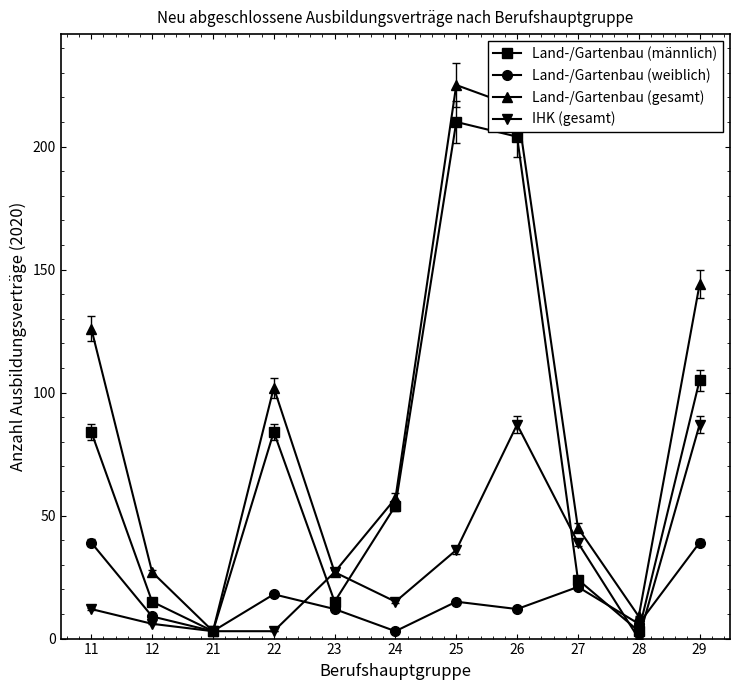

What is the highest value of the Land-/Gartenbau (männlich) series?

210